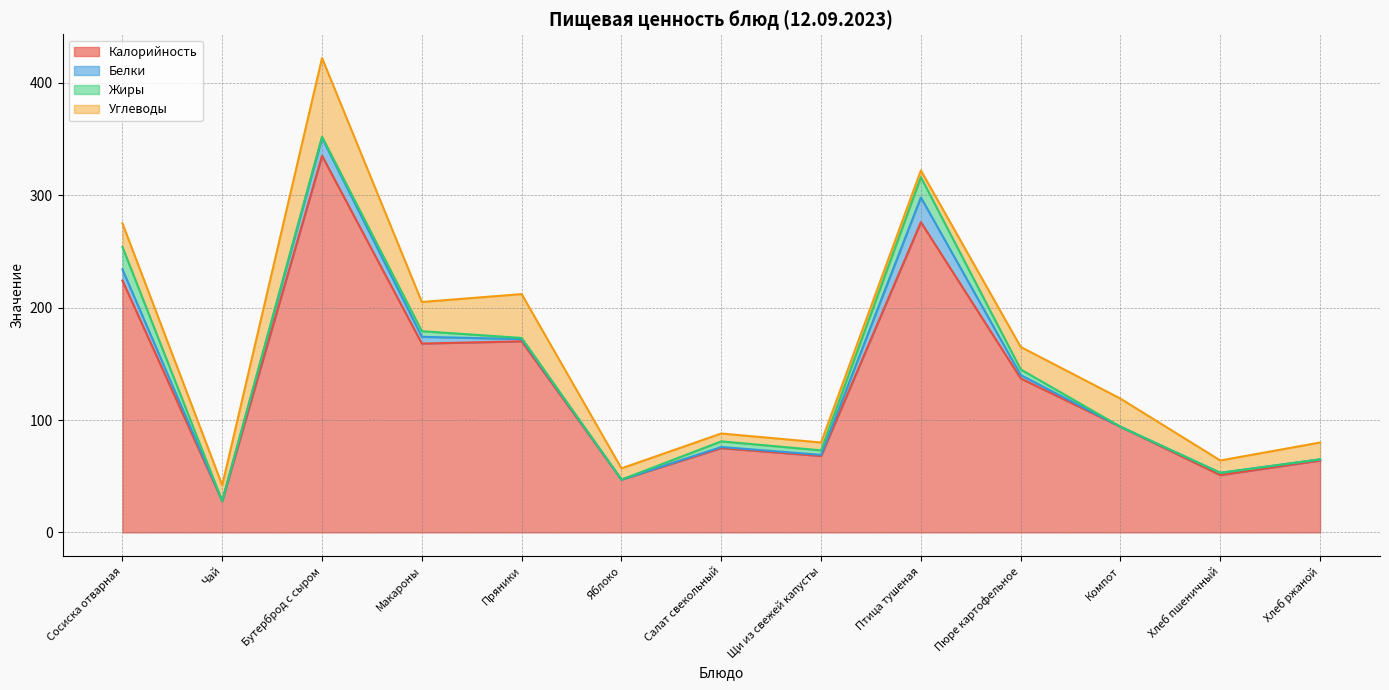

What is the greatest value displayed?

335